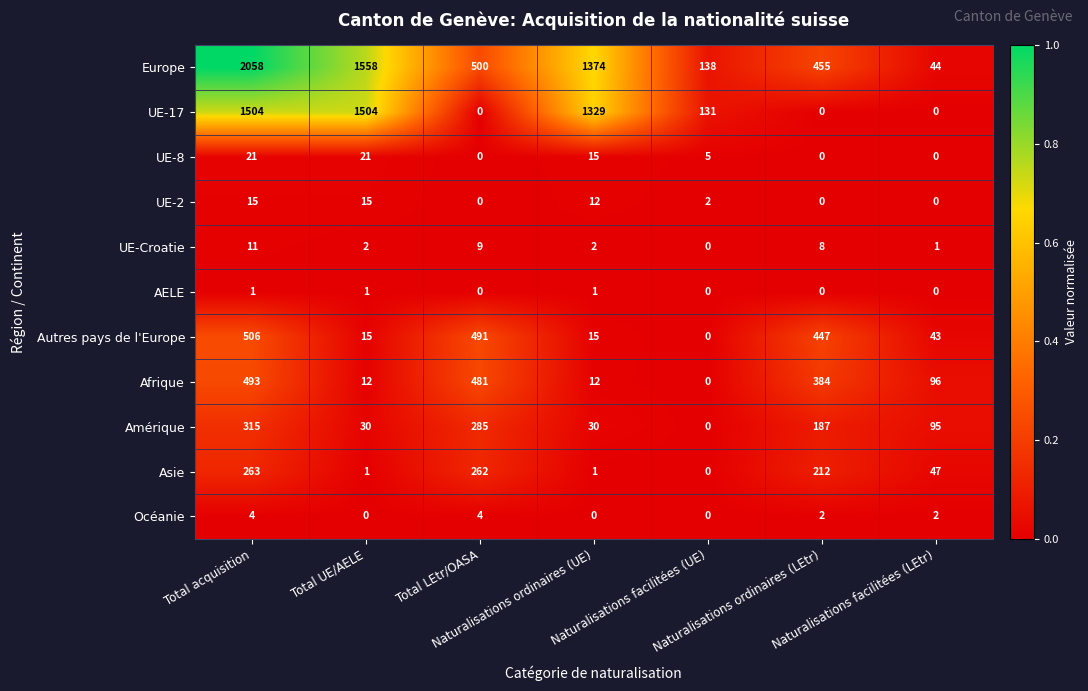

At which category is the sum across all series the highest?

Total acquisition